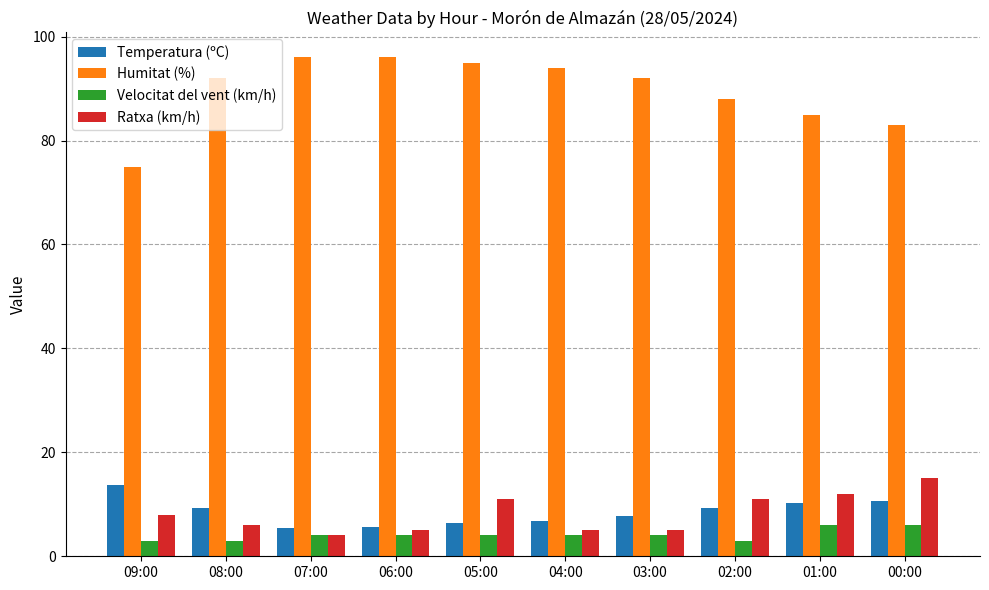

At how many categories does at least one series exceed 60?

10